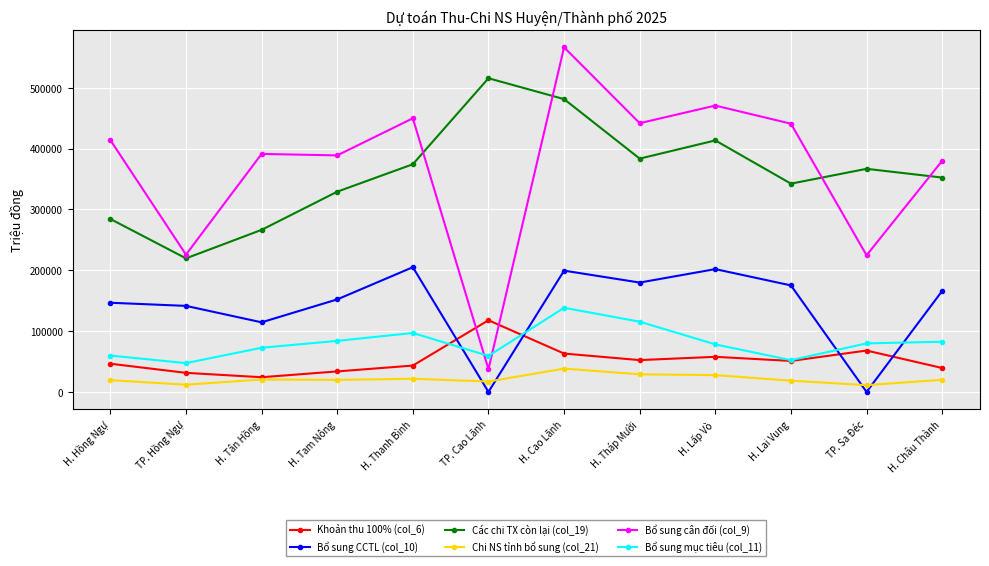

At which label does Chi NS tỉnh bổ sung (col_21) first exceed 19989?

H. Tân Hồng